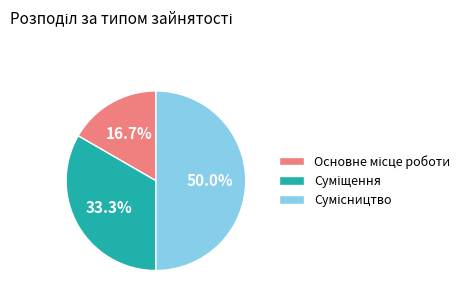

How many segments does this pie chart have?

3